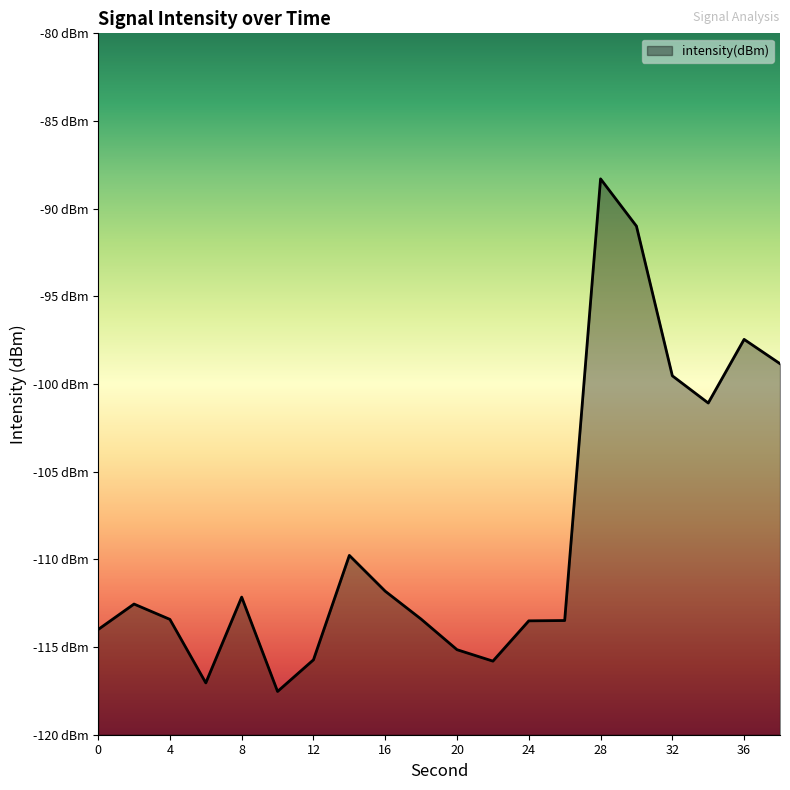

The value at 4 is -113.4. True or false?

True